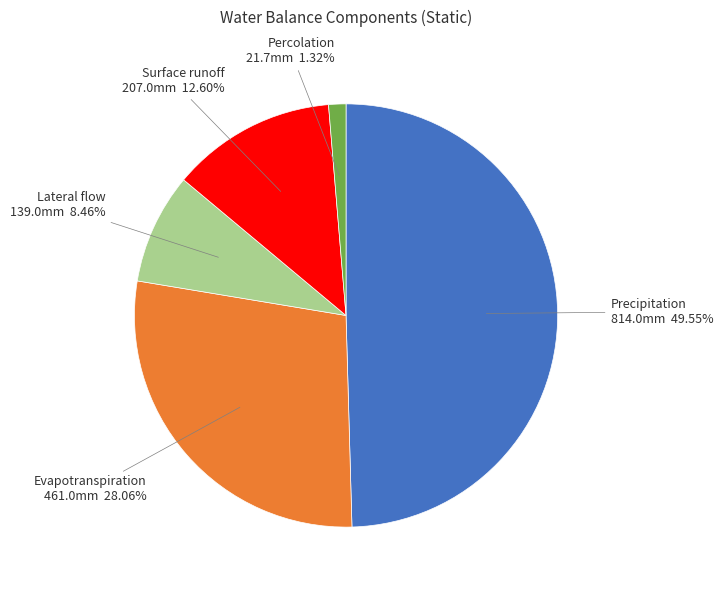

What percentage is the Percolation slice, to the nearest percent?

1%